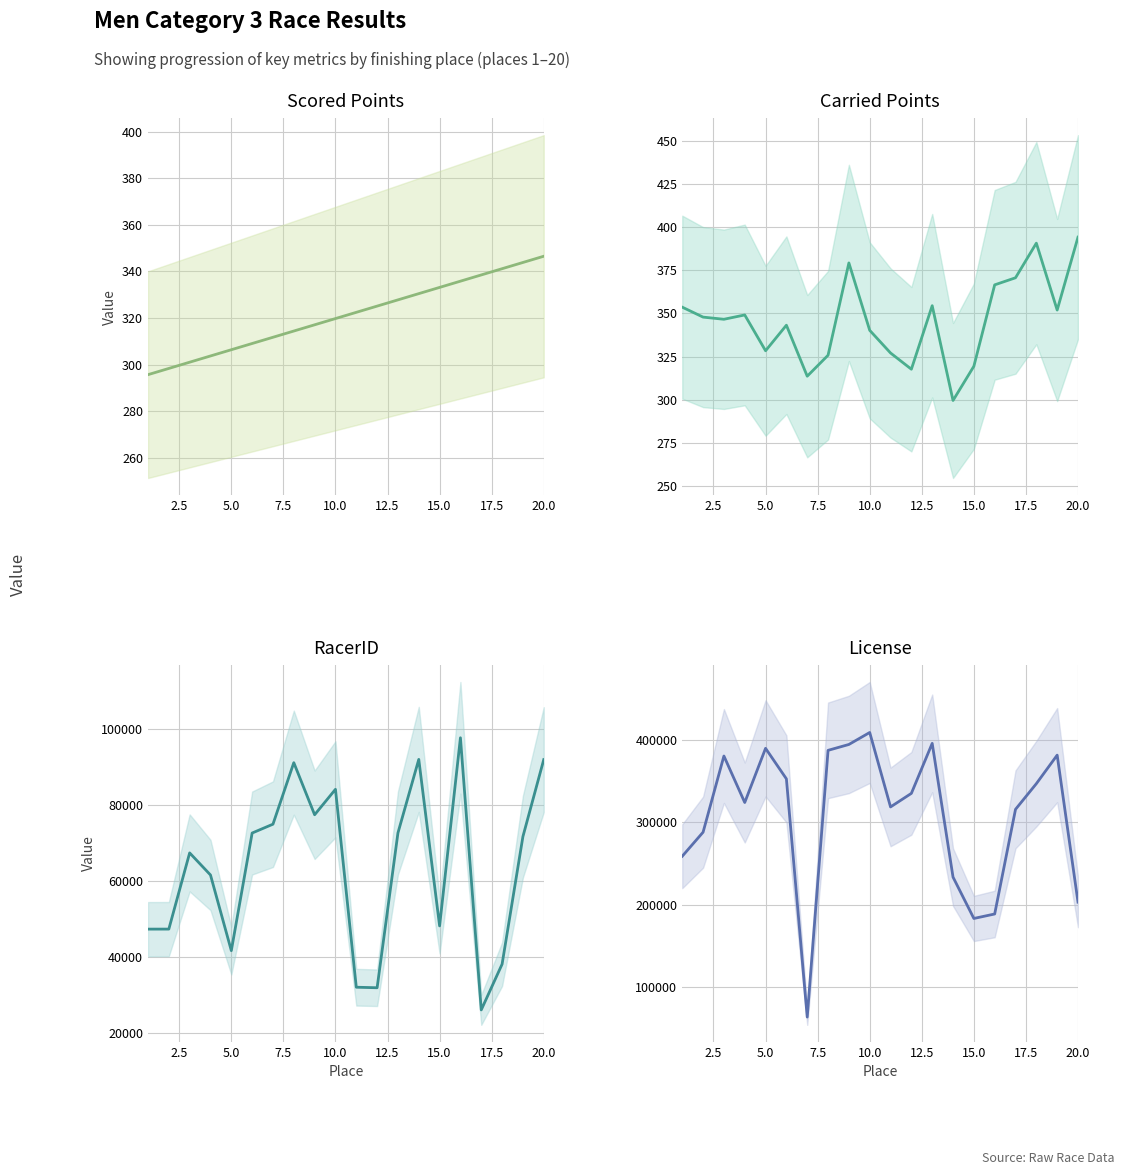

What is the average value of the Scored Points series?

321.1